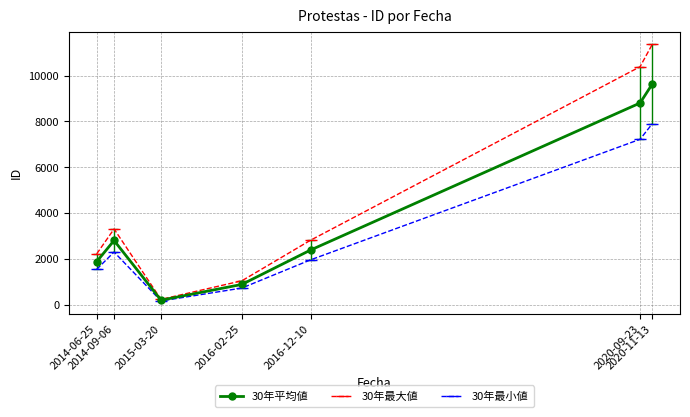

What is the difference between the 30年最大値 values at 2015-03-20 and 2014-09-06?

3075.1